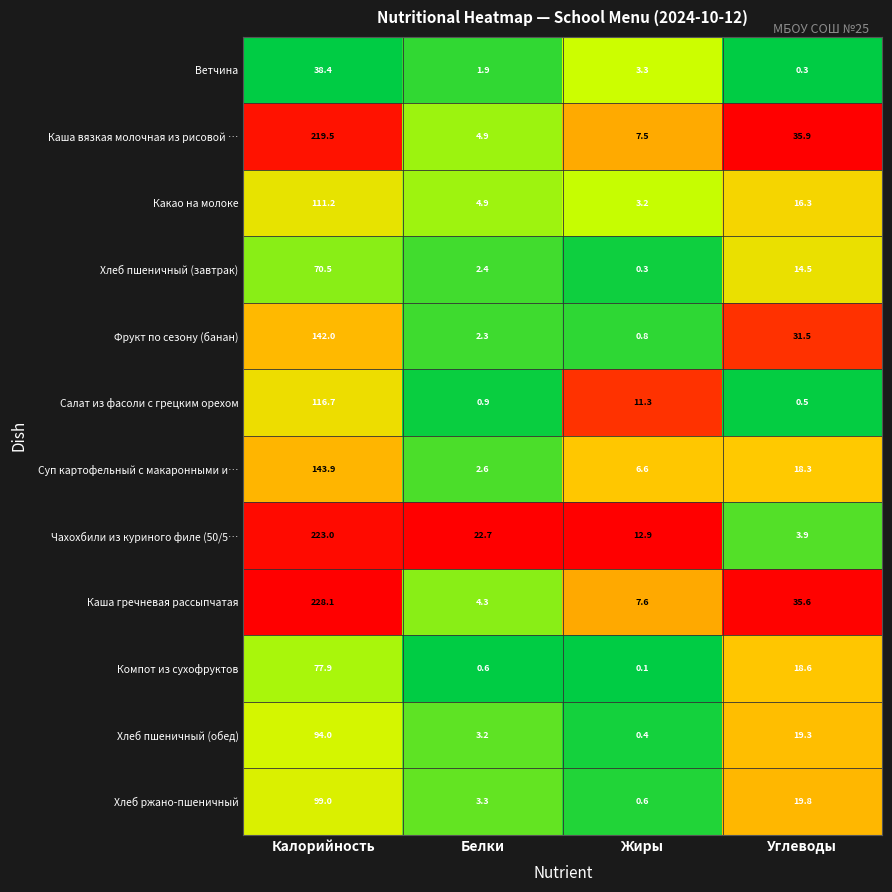

List the series in order of their peak value, lowest first.

Ветчина, Хлеб пшеничный (завтрак), Компот из сухофруктов, Хлеб пшеничный (обед), Хлеб ржано-пшеничный, Какао на молоке, Салат из фасоли с грецким орехом, Фрукт по сезону (банан), Суп картофельный с макаронными и…, Каша вязкая молочная из рисовой …, Чахохбили из куриного филе (50/5…, Каша гречневая рассыпчатая